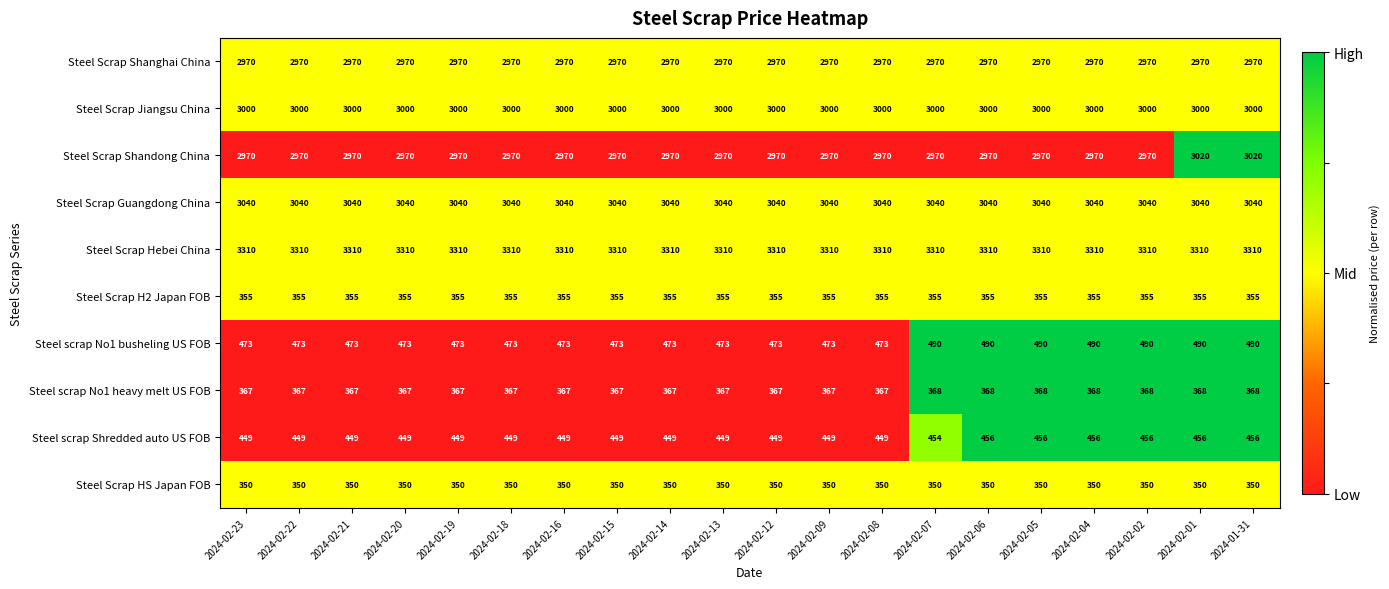

List the series in order of their peak value, highest first.

Steel Scrap Hebei China, Steel Scrap Guangdong China, Steel Scrap Shandong China, Steel Scrap Jiangsu China, Steel Scrap Shanghai China, Steel scrap No1 busheling US FOB, Steel scrap Shredded auto US FOB, Steel scrap No1 heavy melt US FOB, Steel Scrap H2 Japan FOB, Steel Scrap HS Japan FOB